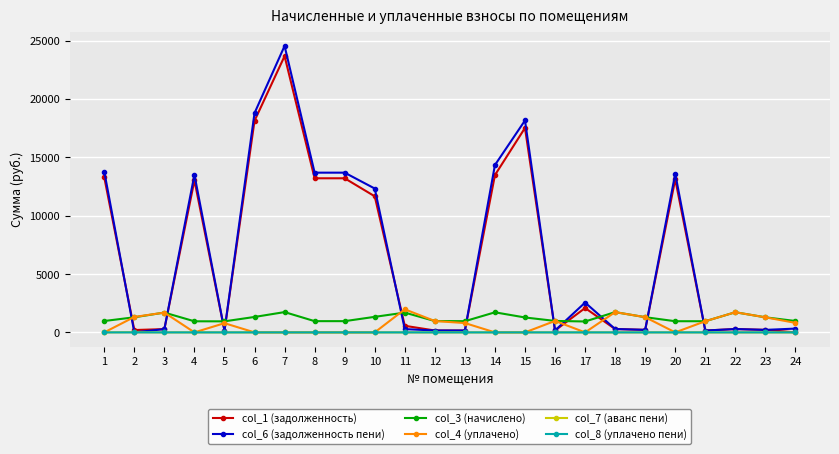

Which series has the widest spread of values?

col_6 (задолженность пени)